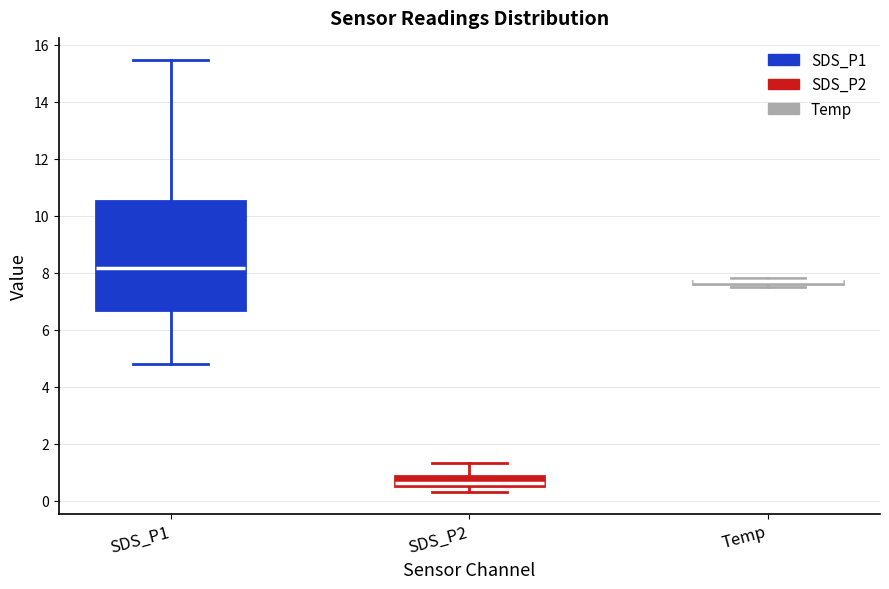

Where does the upper whisker of the box for SDS_P2 end on the y-axis? The values are not printed on the chart, so give them approximately, as read against the axis.

1.4